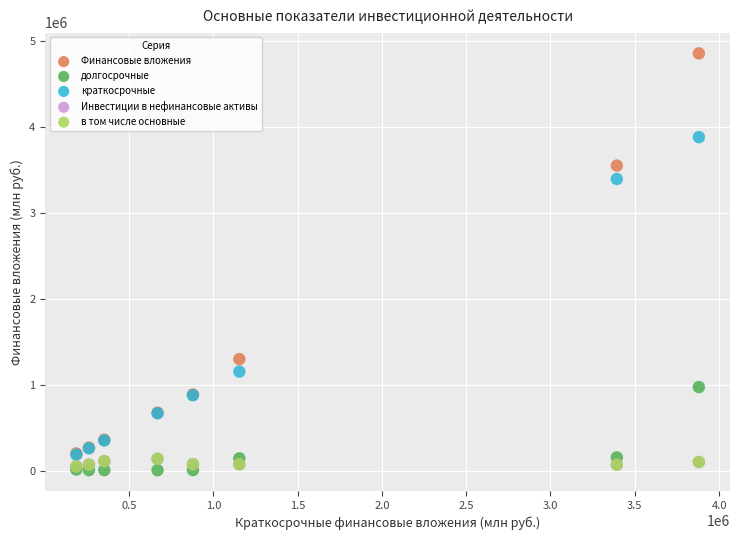

What are all the series names shown in the legend?

Финансовые вложения, долгосрочные, краткосрочные, Инвестиции в нефинансовые активы, в том числе основные